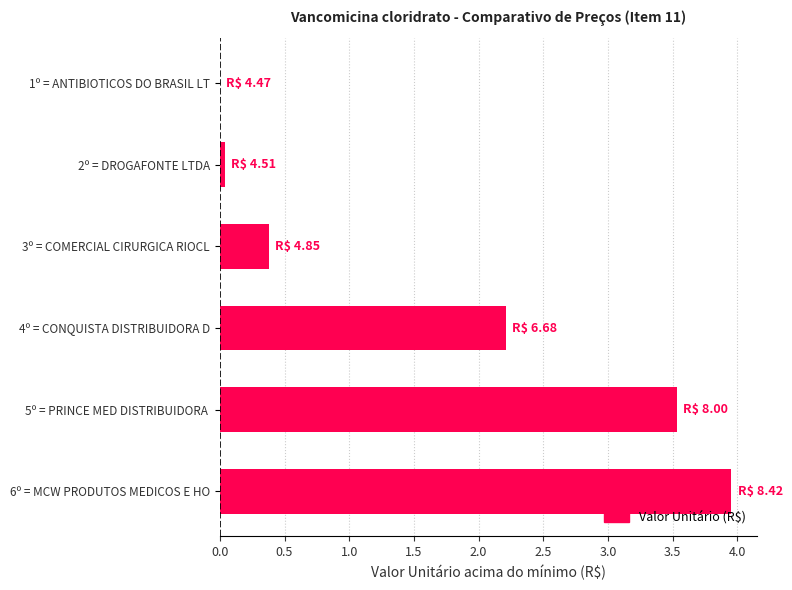

What is the ratio of the value at 4º = CONQUISTA DISTRIBUIDORA D to the value at 6º = MCW PRODUTOS MEDICOS E HO?

0.6